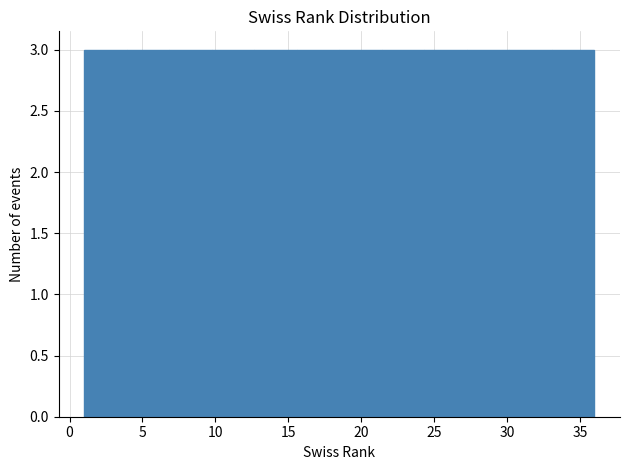

What is the height of the bar covering 21.5 to 24.5 on the x-axis? Neither the bar edges nor the heights are printed on the chart, so give them approximately, as read against the axes.

3